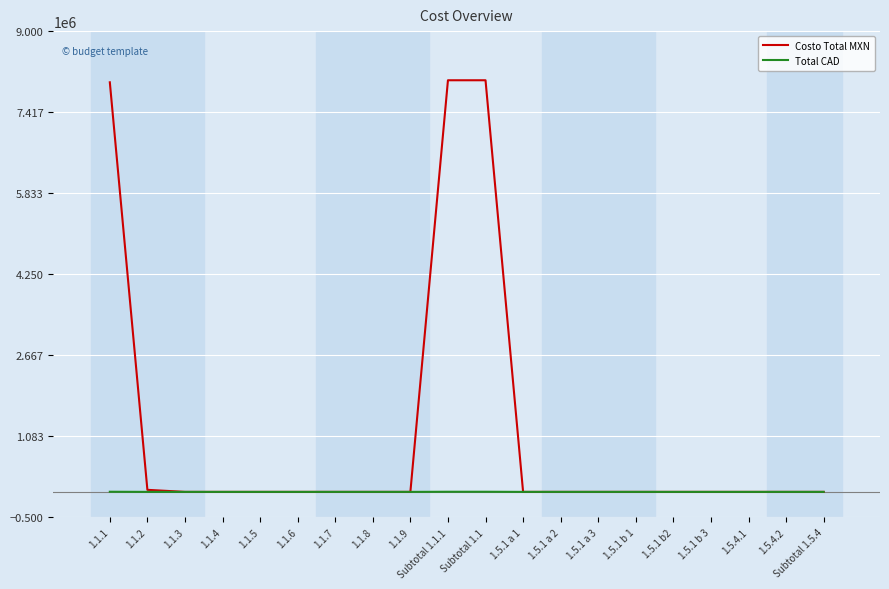

What is the greatest value displayed?

8040000.0